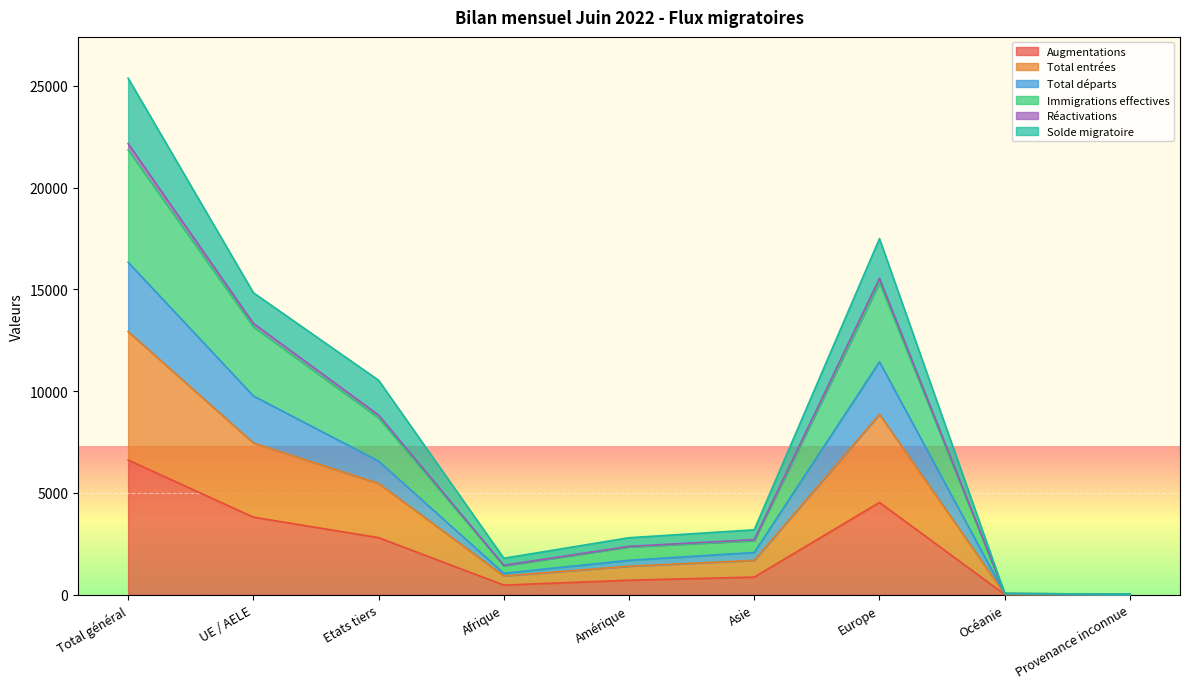

At which label is Immigrations effectives closest to 11090?

UE / AELE